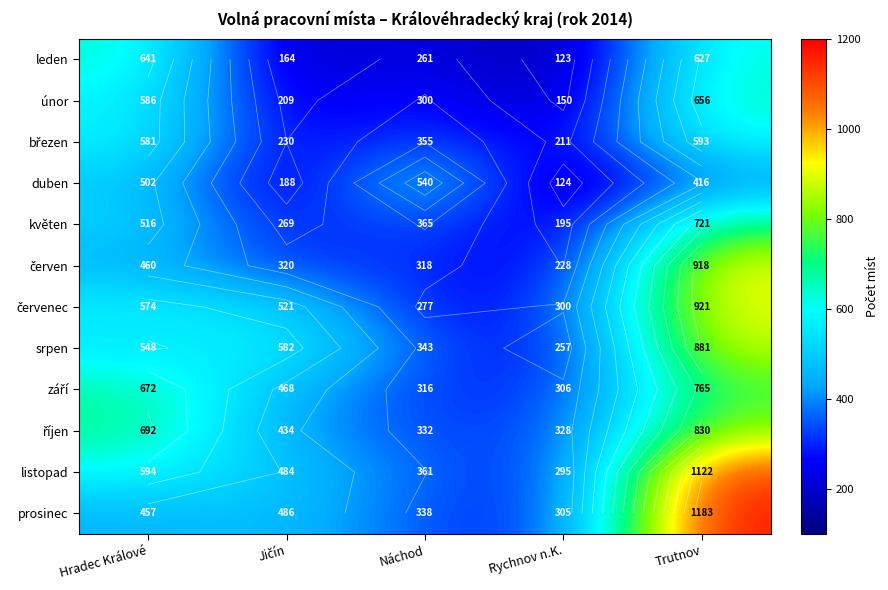

List the labels in order of srpen value, largest first.

Trutnov, Jičín, Hradec Králové, Náchod, Rychnov n.K.